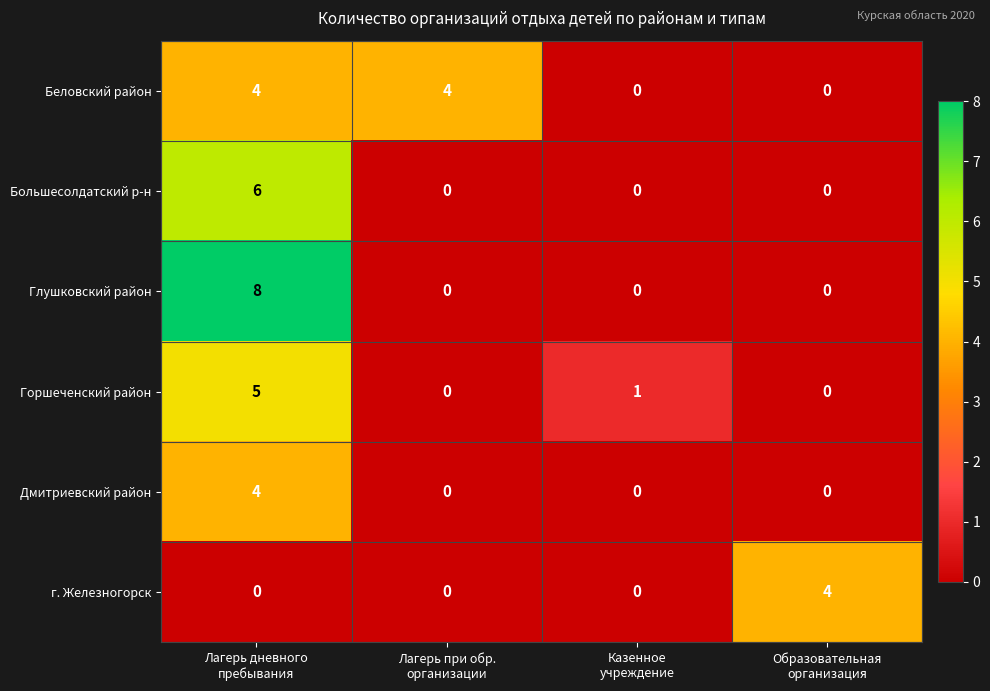

At how many categories does at least one series exceed 2?

3